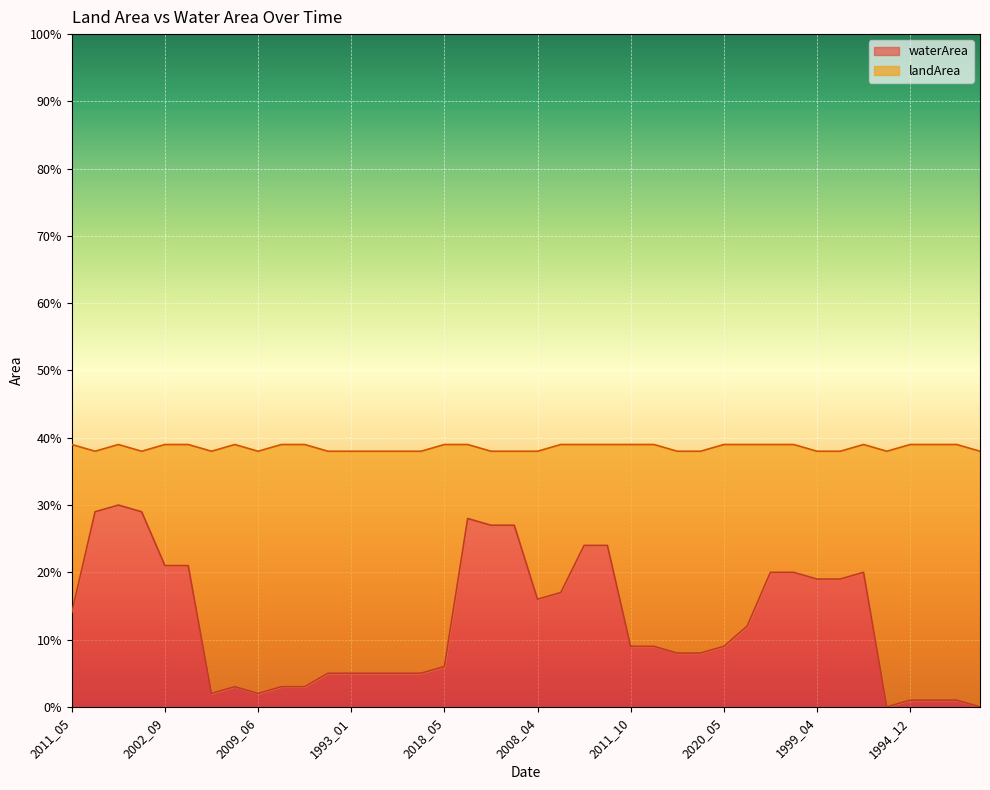

At which category does the data reach its first local peak?

2020_11